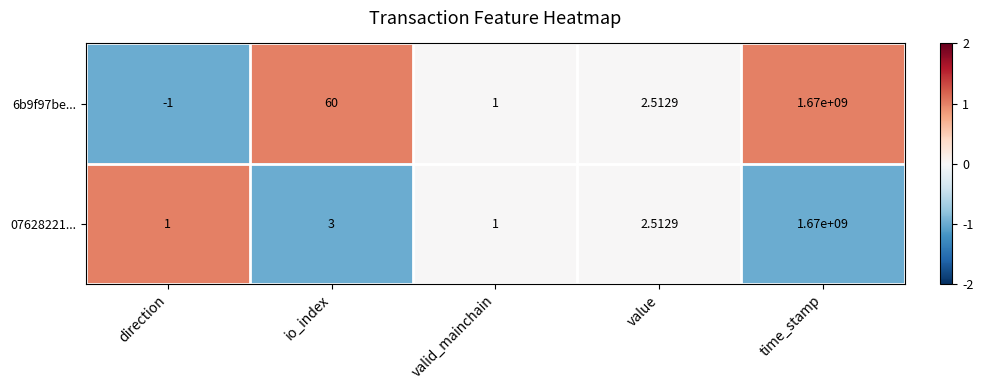

At which category does the chart reach its minimum across all series?

direction